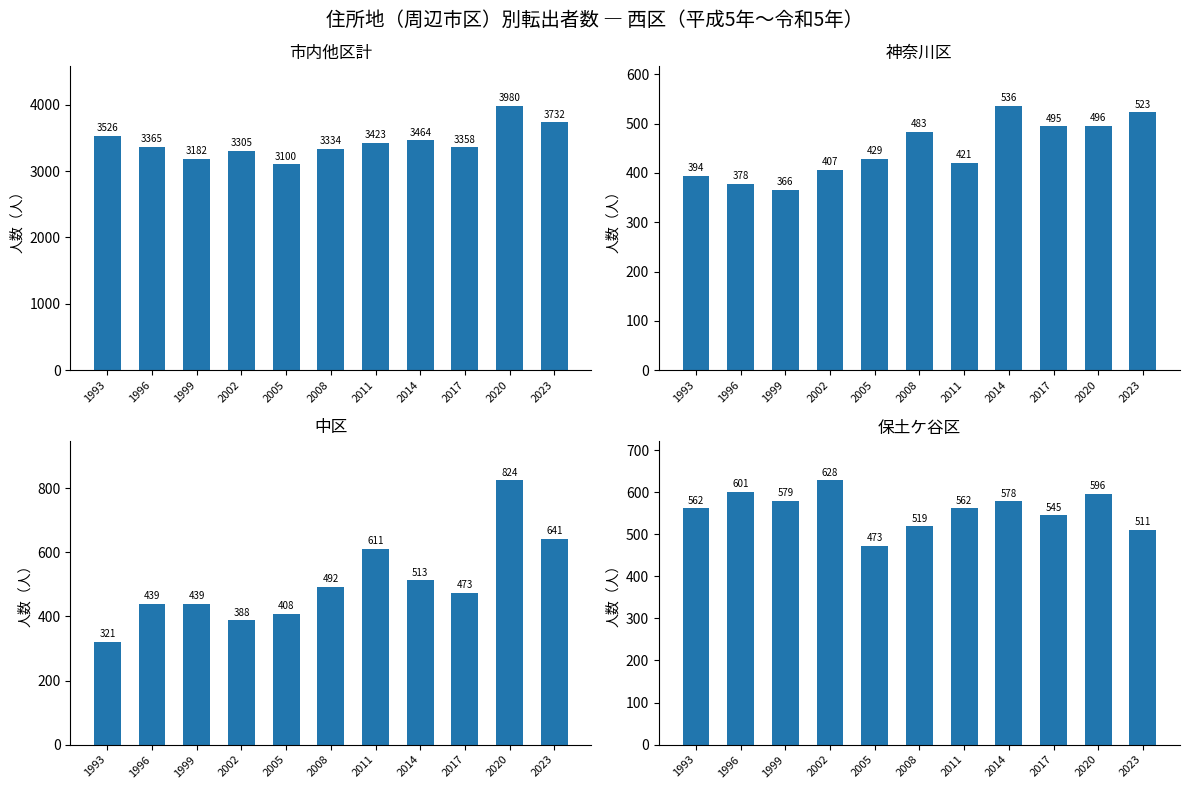

Reading left to right, transcribe all the data shown in this chart.

市内他区計: 3526	3365	3182	3305	3100	3334	3423	3464	3358	3980	3732
神奈川区: 394	378	366	407	429	483	421	536	495	496	523
中区: 321	439	439	388	408	492	611	513	473	824	641
保土ケ谷区: 562	601	579	628	473	519	562	578	545	596	511